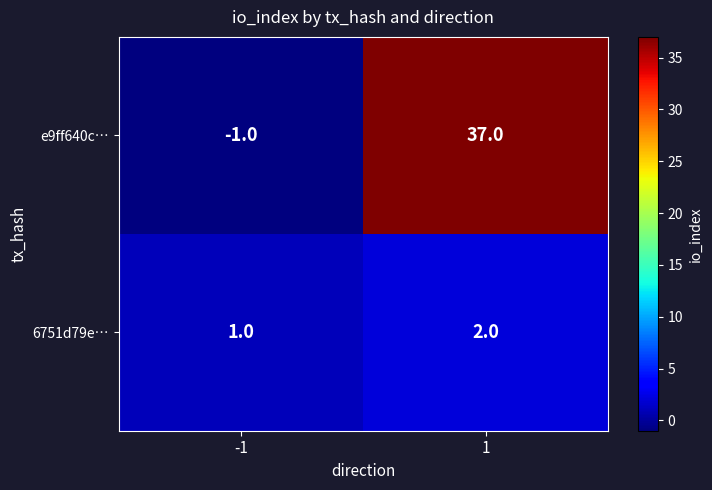

What value does the e9ff640c… series have at 1, to the nearest 5?

35